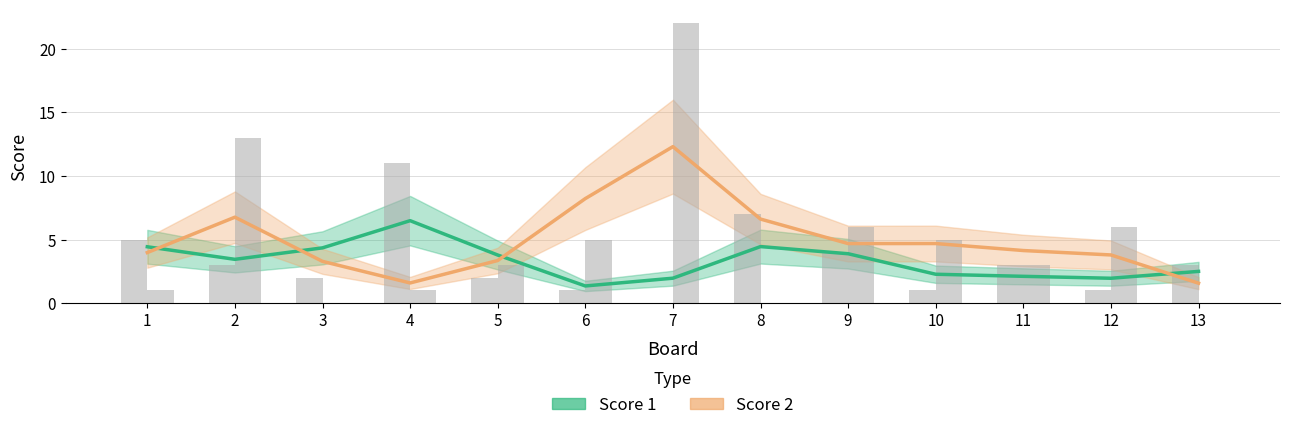

At how many categories does at least one series exceed 6?

5